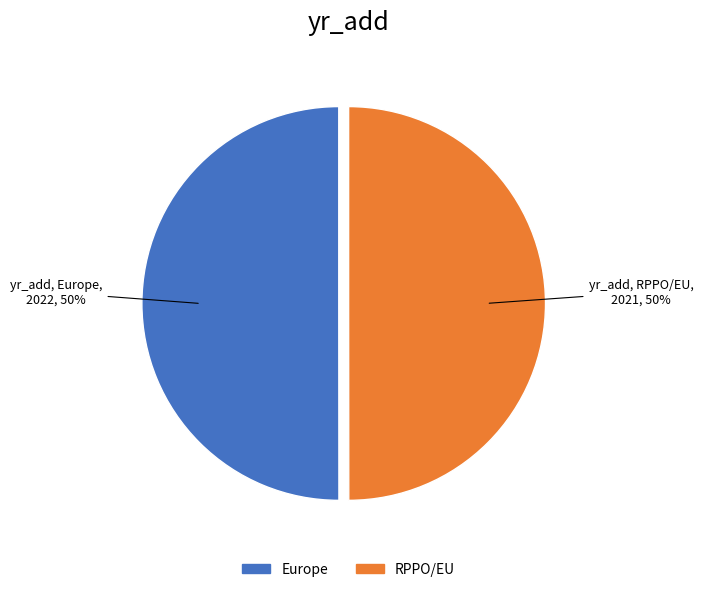

What percentage is the Europe slice, to the nearest percent?

50%